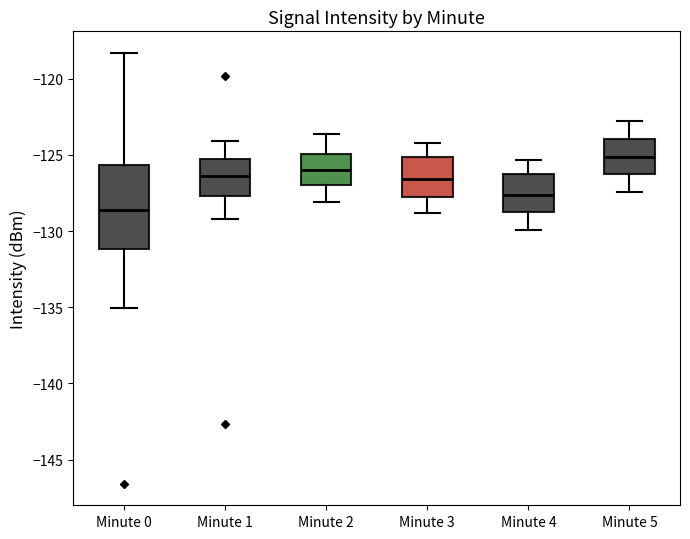

Reading left to right, transcribe this box plot: for each box, give where its median line is, the range the box spans, and where its two whiskers end, as read against the y-axis. The values are not printed on the chart, so give them approximately, as read against the axis.

Minute 0: median -128.5, box -131.0 to -125.5, whiskers -135.0 to -118.5
Minute 1: median -126.5, box -127.5 to -125.5, whiskers -129.0 to -124.0
Minute 2: median -126.0, box -127.0 to -125.0, whiskers -128.0 to -123.5
Minute 3: median -126.5, box -128.0 to -125.0, whiskers -129.0 to -124.0
Minute 4: median -127.5, box -129.0 to -126.0, whiskers -130.0 to -125.5
Minute 5: median -125.0, box -126.0 to -124.0, whiskers -127.5 to -123.0